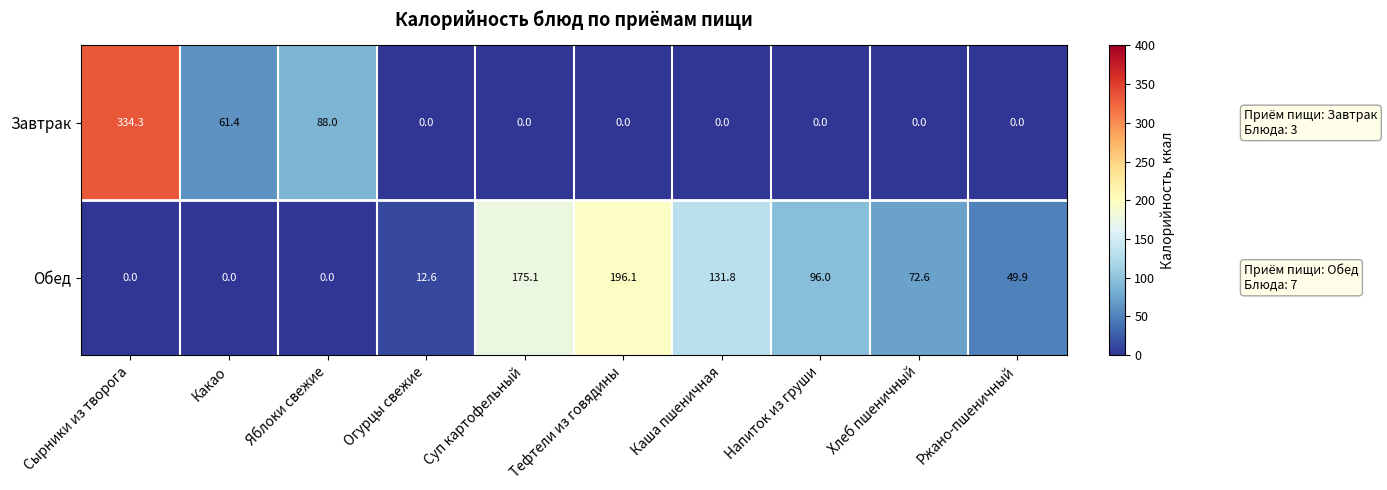

At which label does Обед first exceed 72?

Суп картофельный